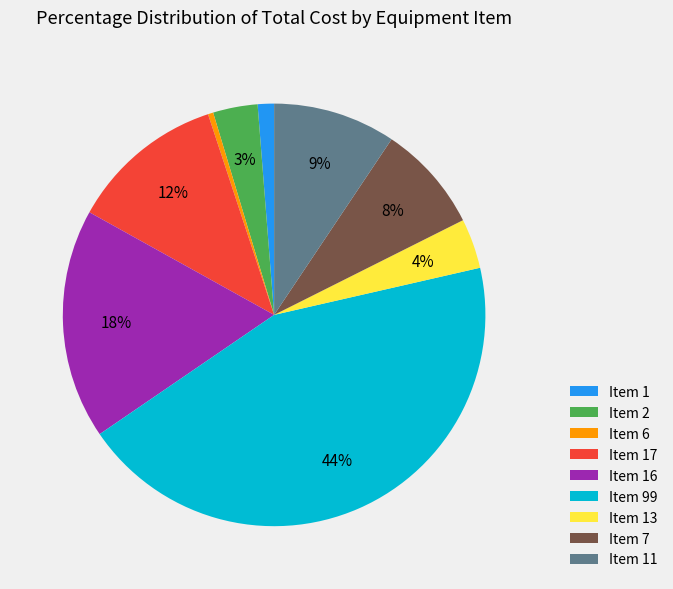

Is the sum of Item 11 and Item 13 greater than half?

No